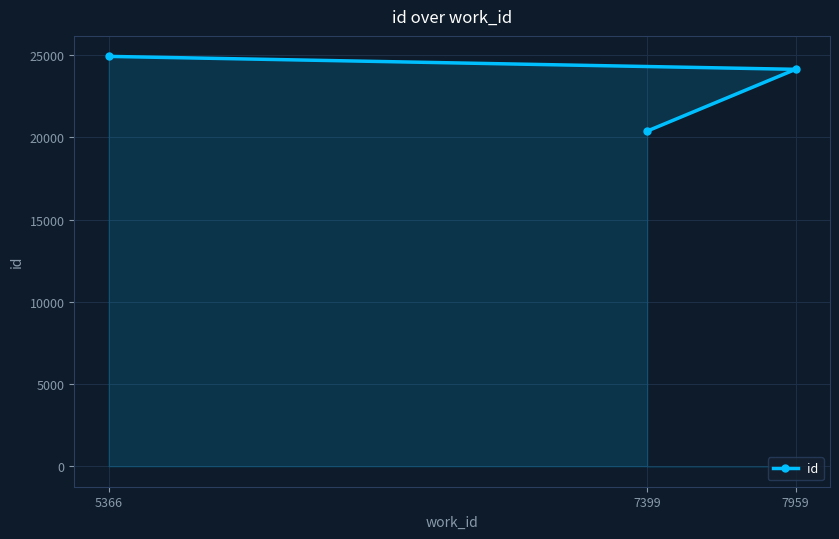

Where does the data first go above 24141?

5366